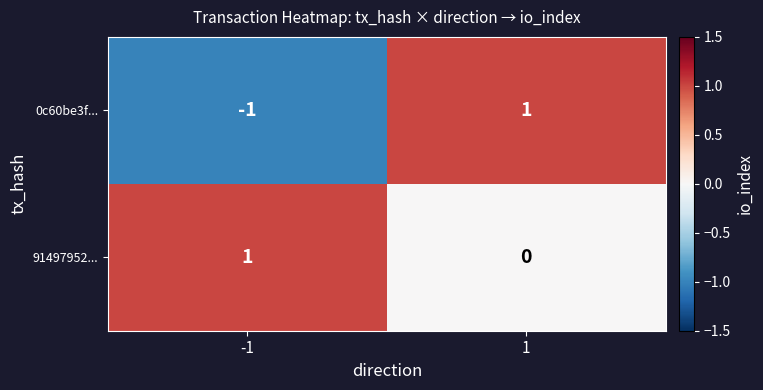

What is the difference between the highest and lowest values at -1?

2